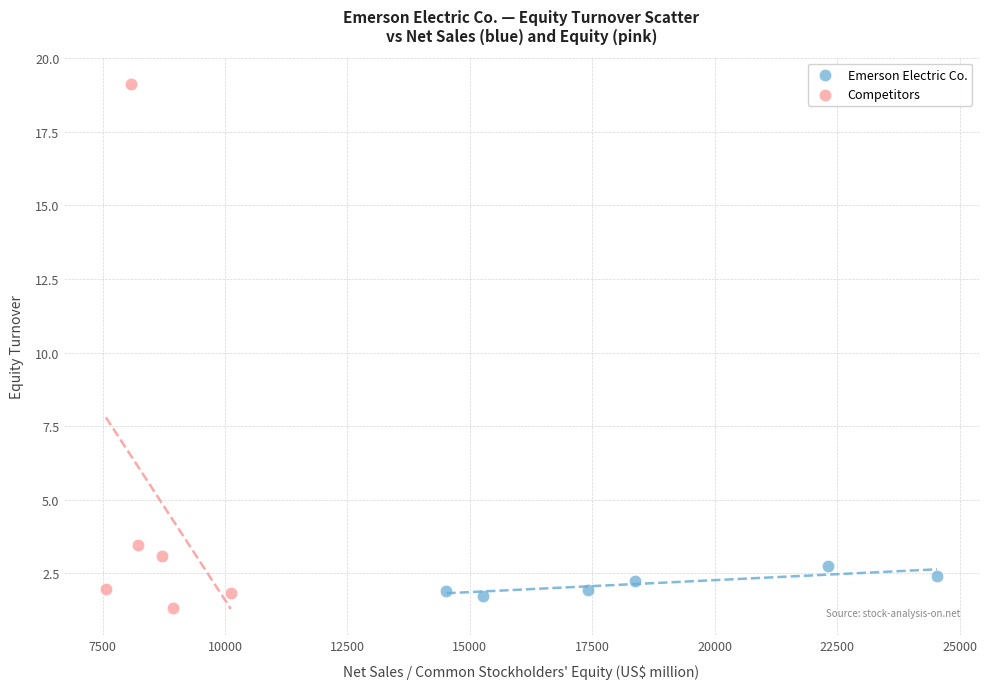

Which series reaches the maximum Y coordinate?

Competitors